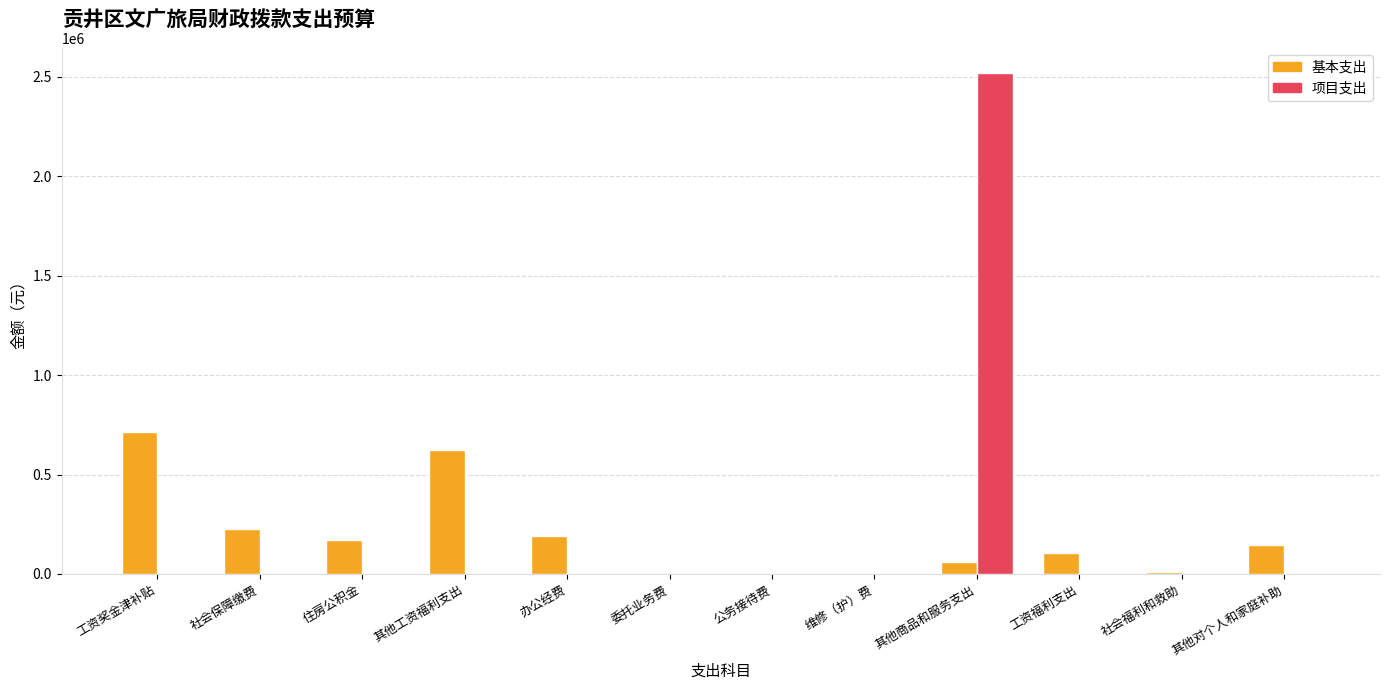

Which series has the largest total across all categories?

项目支出